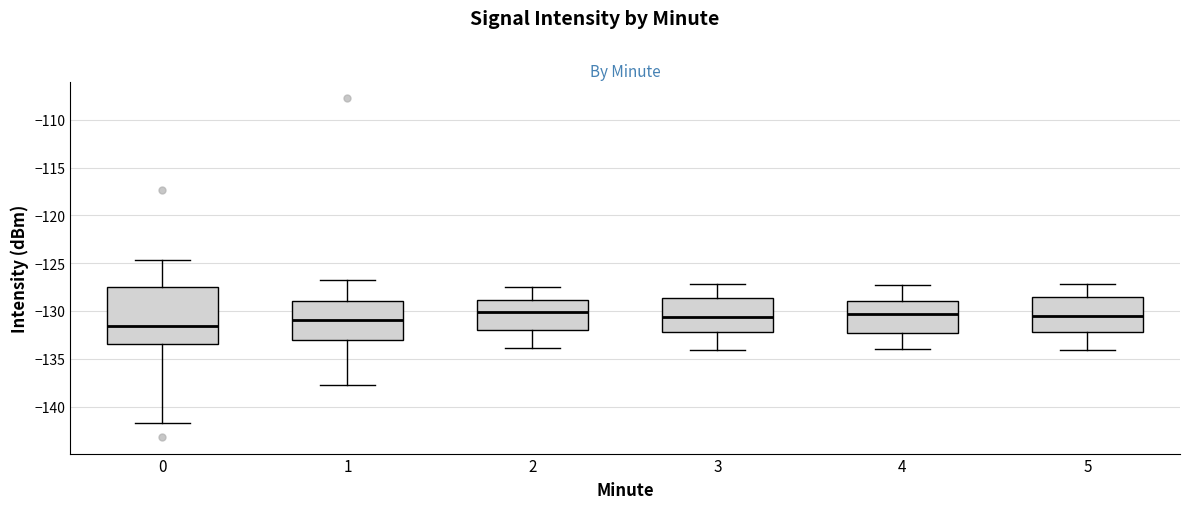

Reading left to right, read every box against the y-axis: the position of its median line, the range the box covers, and the ends of its whiskers. The values are not printed on the chart, so give them approximately, as read against the axis.

0: median -131.5, box -133.5 to -127.5, whiskers -142.0 to -124.5
1: median -131.0, box -133.0 to -129.0, whiskers -138.0 to -127.0
2: median -130.0, box -132.0 to -129.0, whiskers -134.0 to -127.5
3: median -130.5, box -132.0 to -128.5, whiskers -134.0 to -127.0
4: median -130.5, box -132.5 to -129.0, whiskers -134.0 to -127.5
5: median -130.5, box -132.0 to -128.5, whiskers -134.0 to -127.0